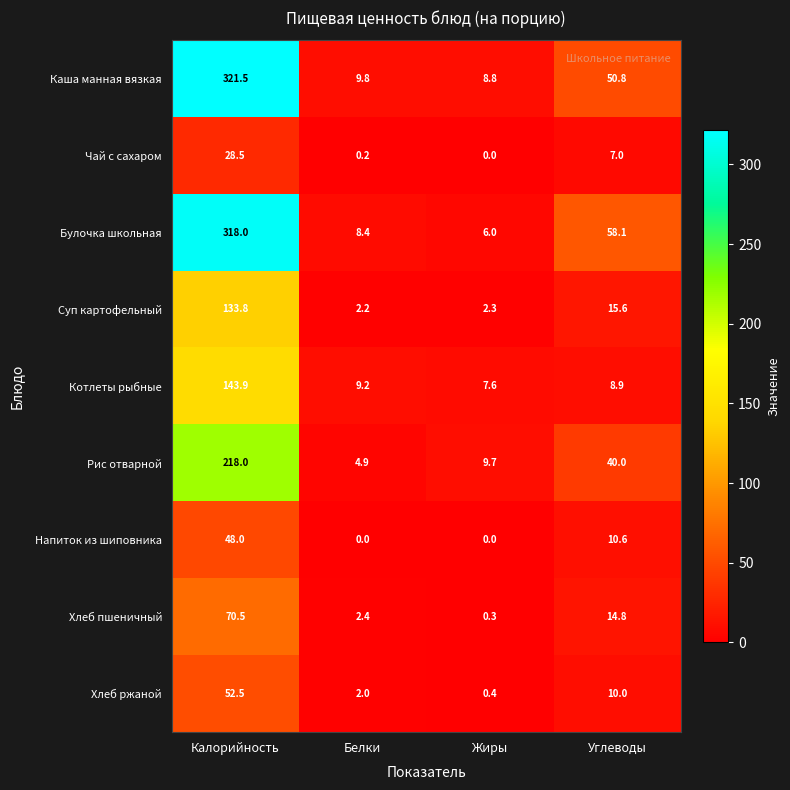

Rank the series by their maximum value, from highest to lowest.

Каша манная вязкая, Булочка школьная, Рис отварной, Котлеты рыбные, Суп картофельный, Хлеб пшеничный, Хлеб ржаной, Напиток из шиповника, Чай с сахаром